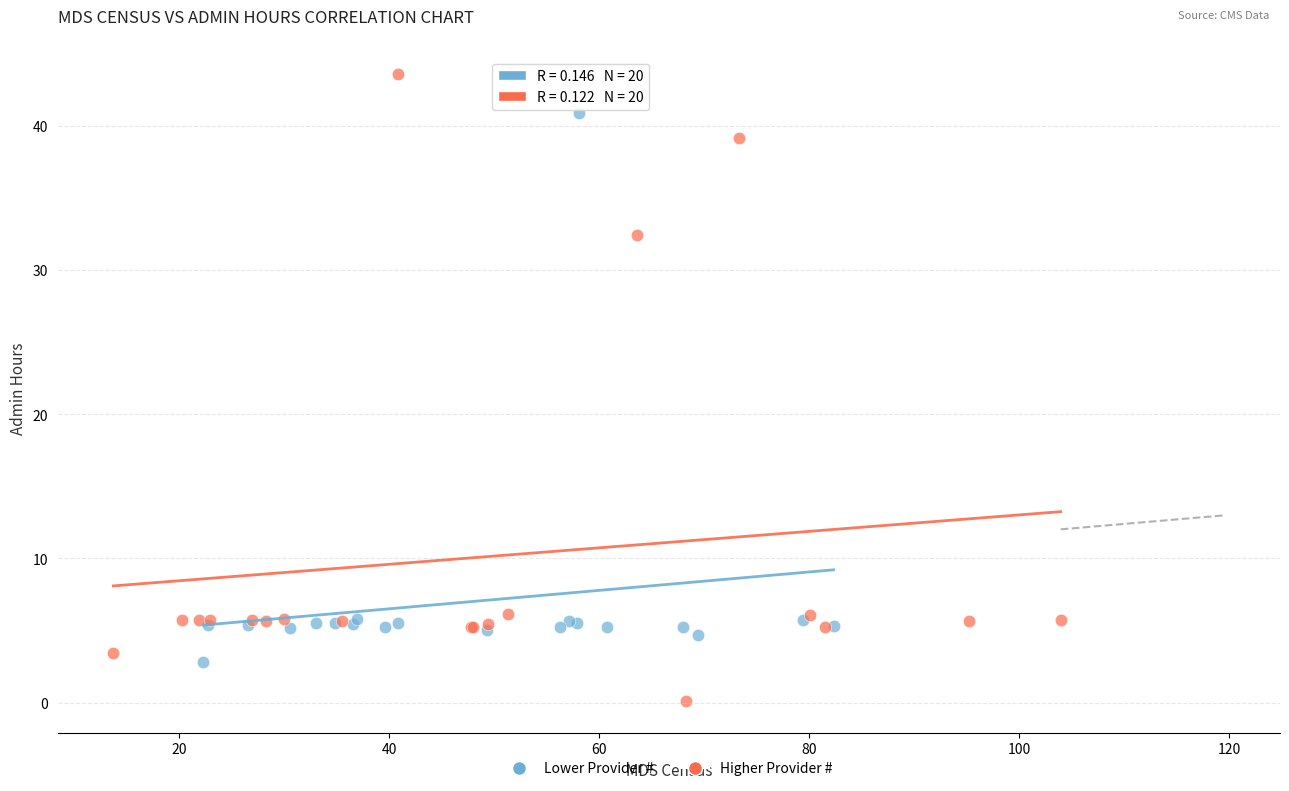

Which series reaches the maximum Y coordinate?

Higher Provider #